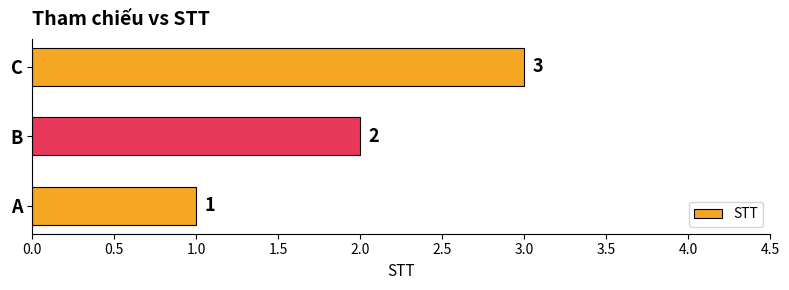

How many data points does each series have?

3